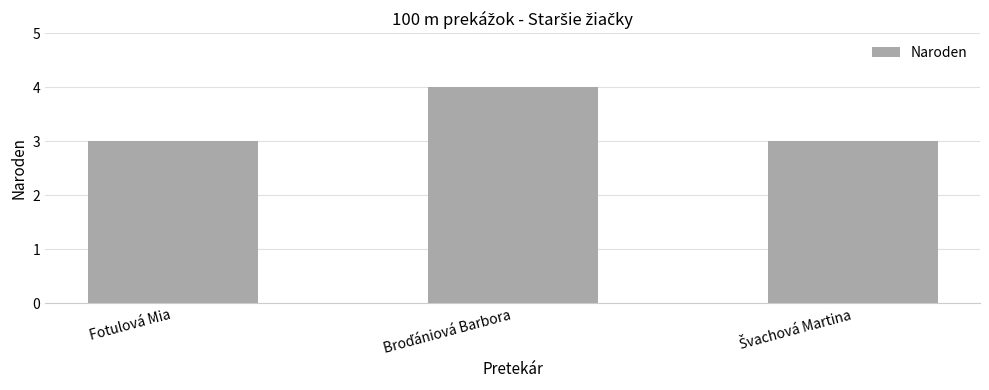

Count the number of categories in the chart.

3